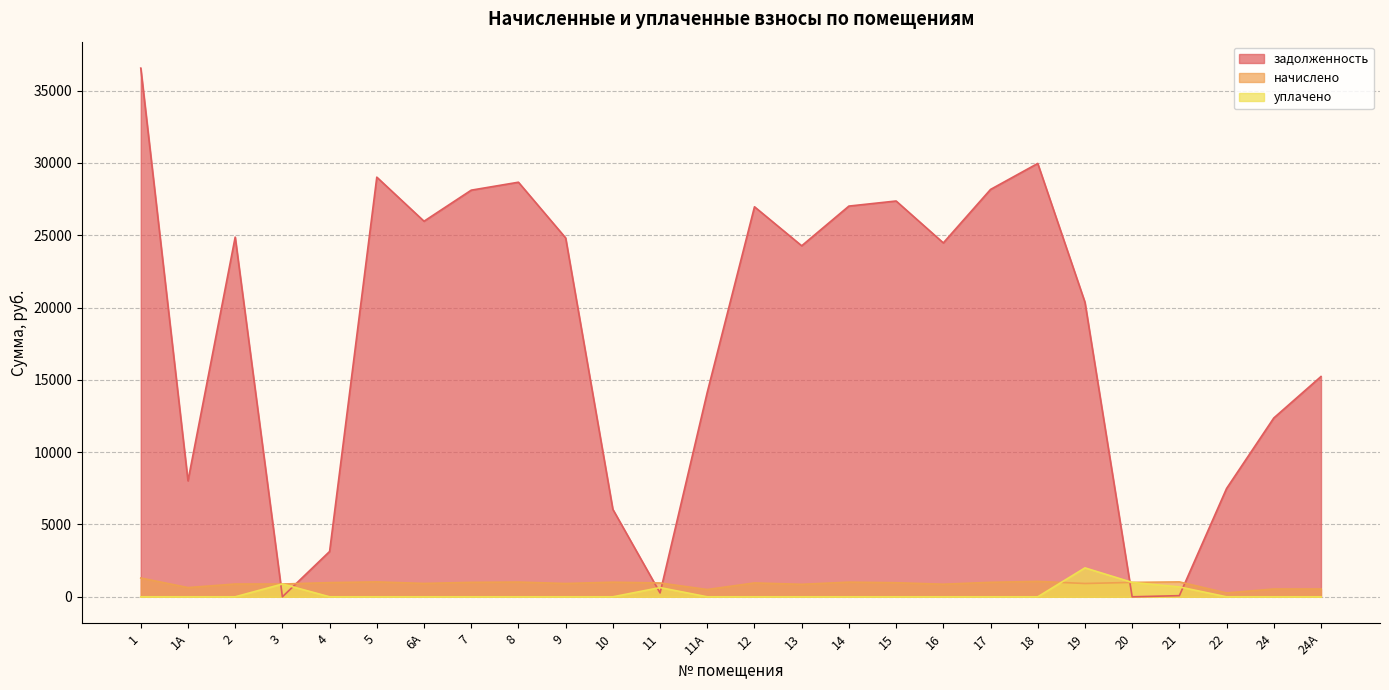

True or false: начислено and задолженность intersect in this chart.

True